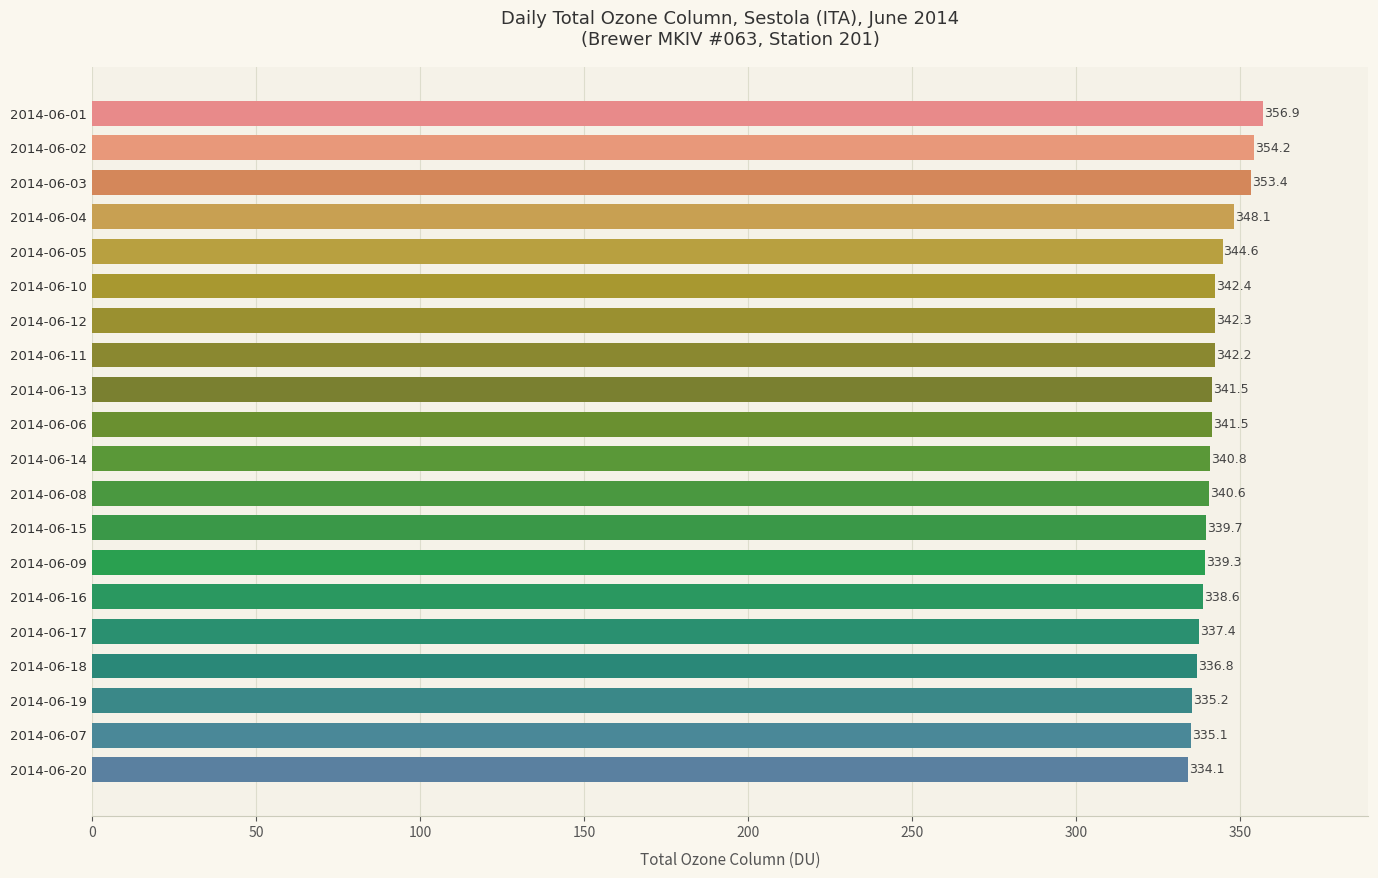

What position from the top is 2014-06-08?

12